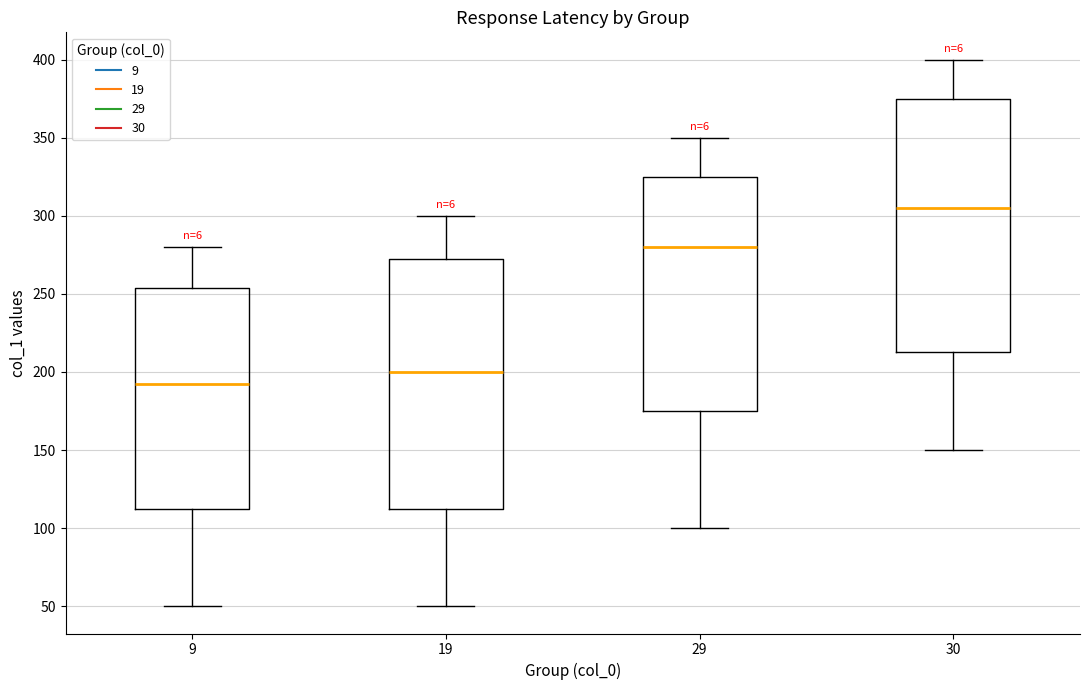

Reading left to right, read every box against the y-axis: the position of its median line, the range the box covers, and the ends of its whiskers. The values are not printed on the chart, so give them approximately, as read against the axis.

9: median 195, box 115 to 255, whiskers 50 to 280
19: median 200, box 115 to 275, whiskers 50 to 300
29: median 280, box 175 to 325, whiskers 100 to 350
30: median 305, box 215 to 375, whiskers 150 to 400